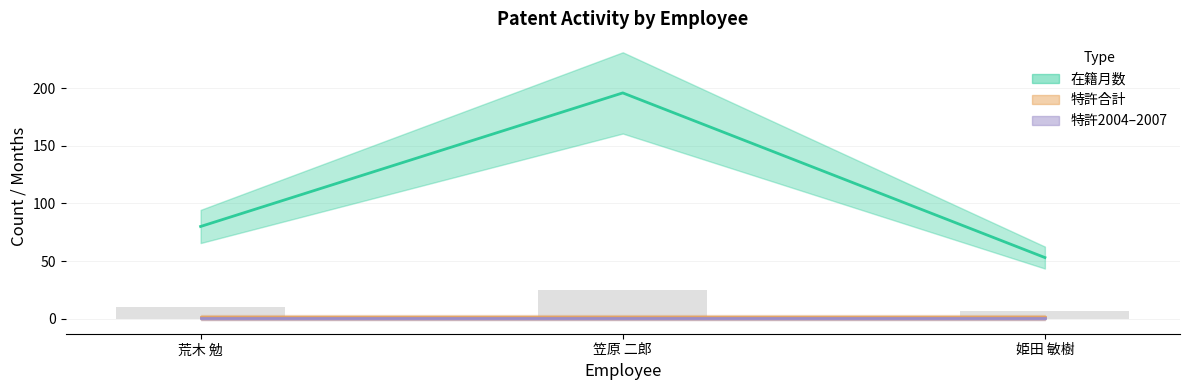

The value at 笠原 二郎 is 11.8. True or false?

False